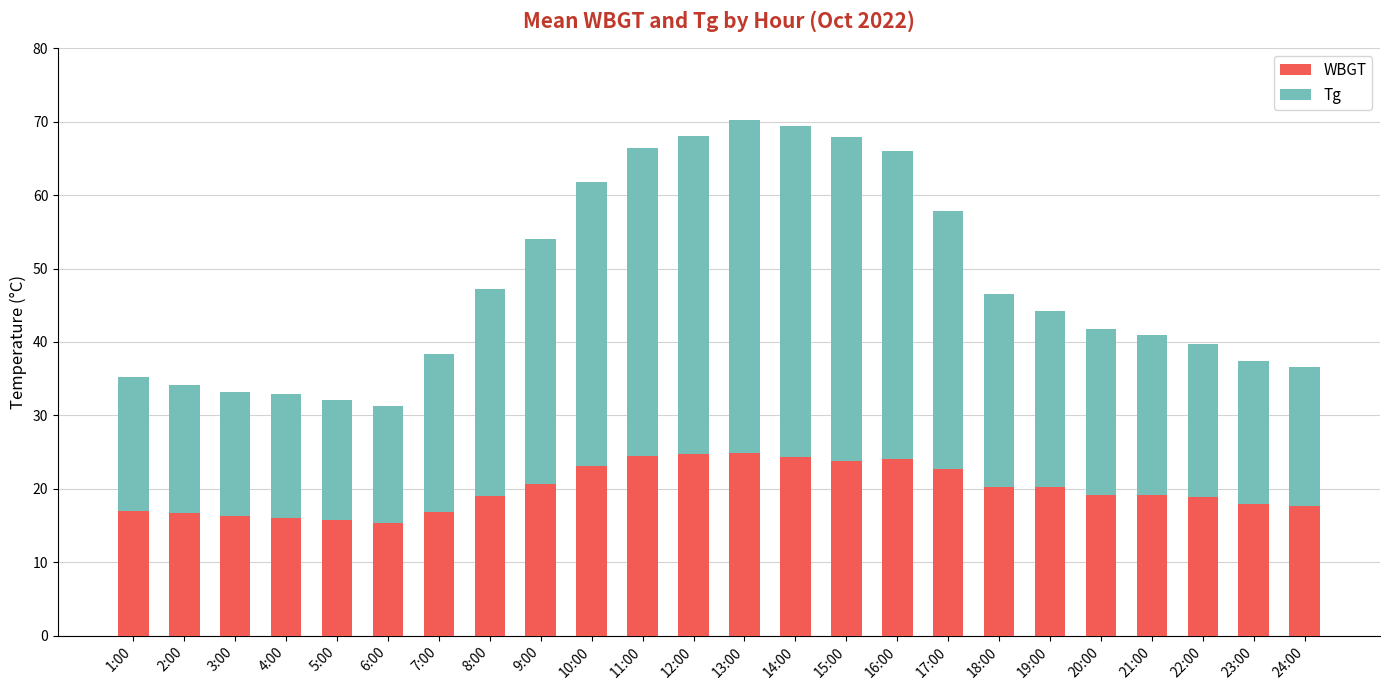

What is the maximum value for WBGT?

24.9